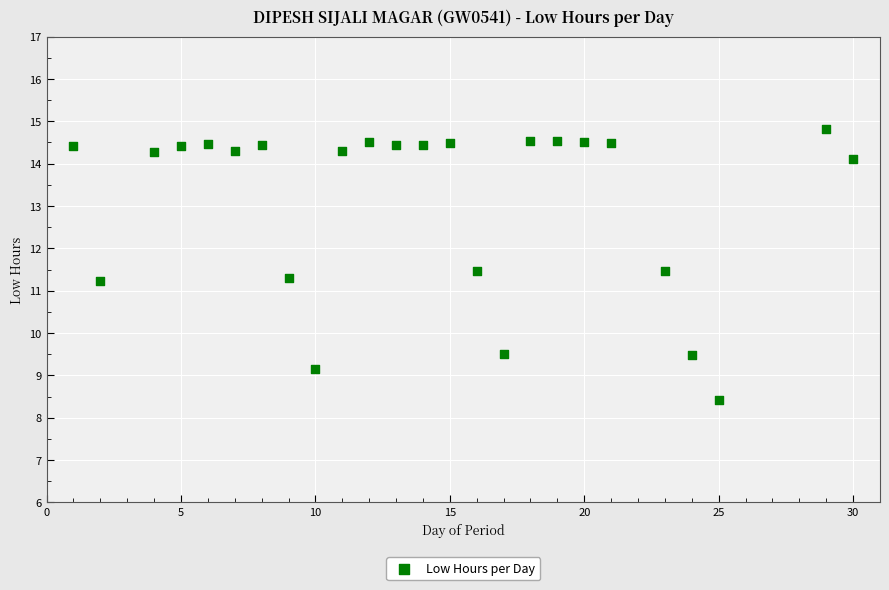

What is the range of X values (max minus min)?

29.0